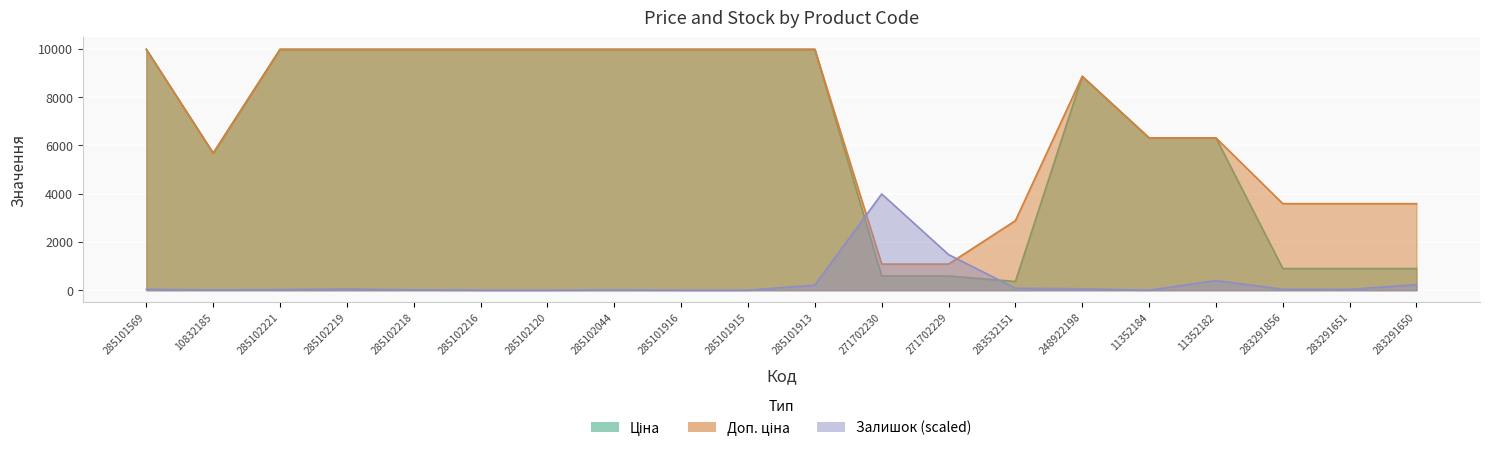

Which series has the widest spread of values?

Ціна